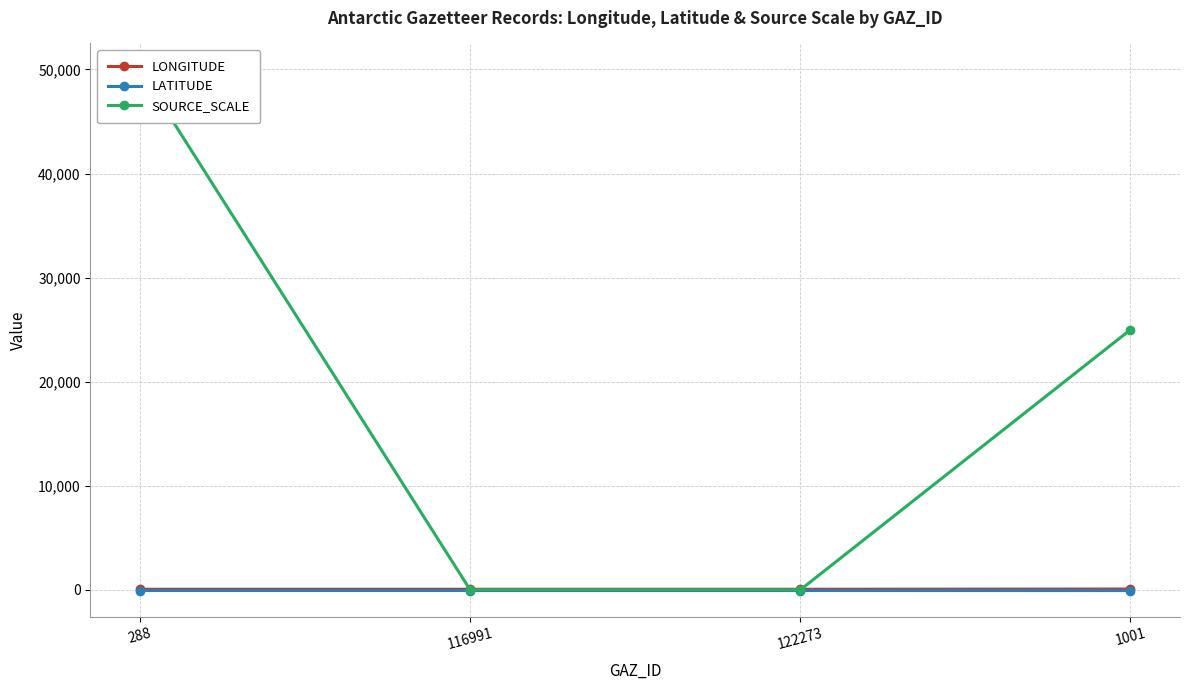

What is the difference between the second highest and minimum values in the SOURCE_SCALE series?

25000.0